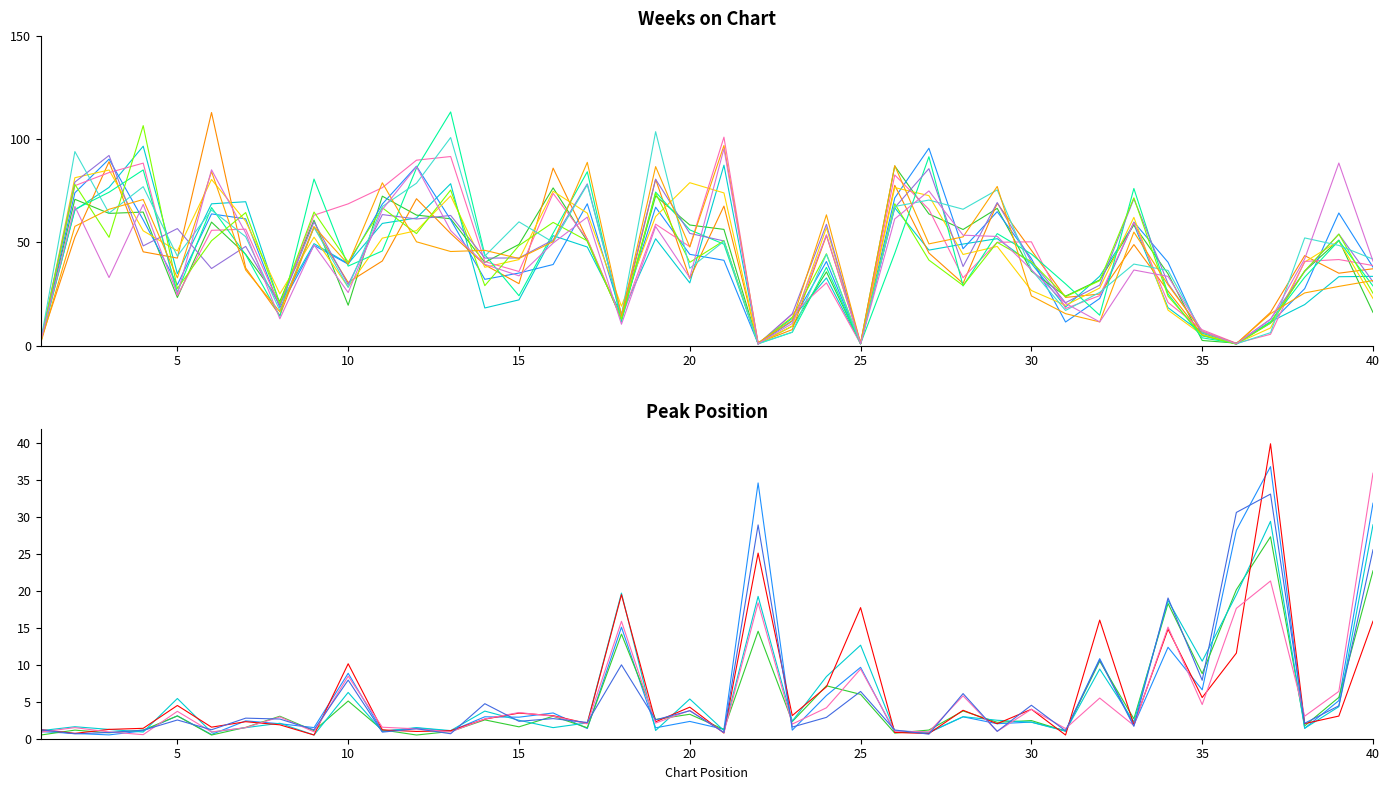

What is the value of the 39th point from the left?

4.3